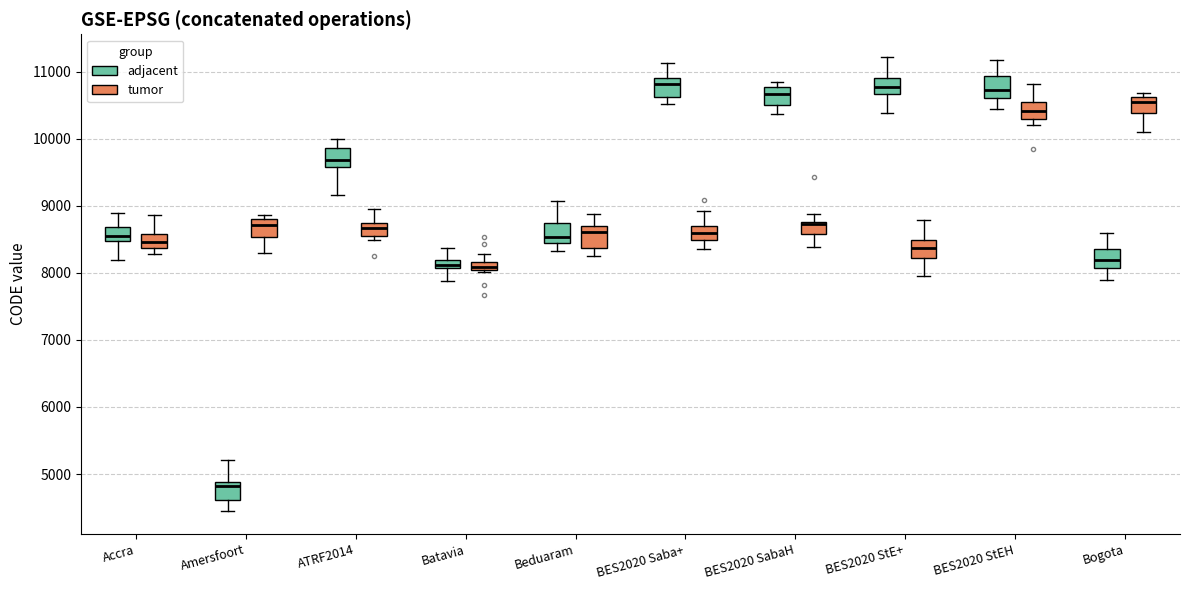

Where is the lower edge of the box for Bogota (tumor) on the y-axis? The values are not printed on the chart, so give them approximately, as read against the axis.

10400